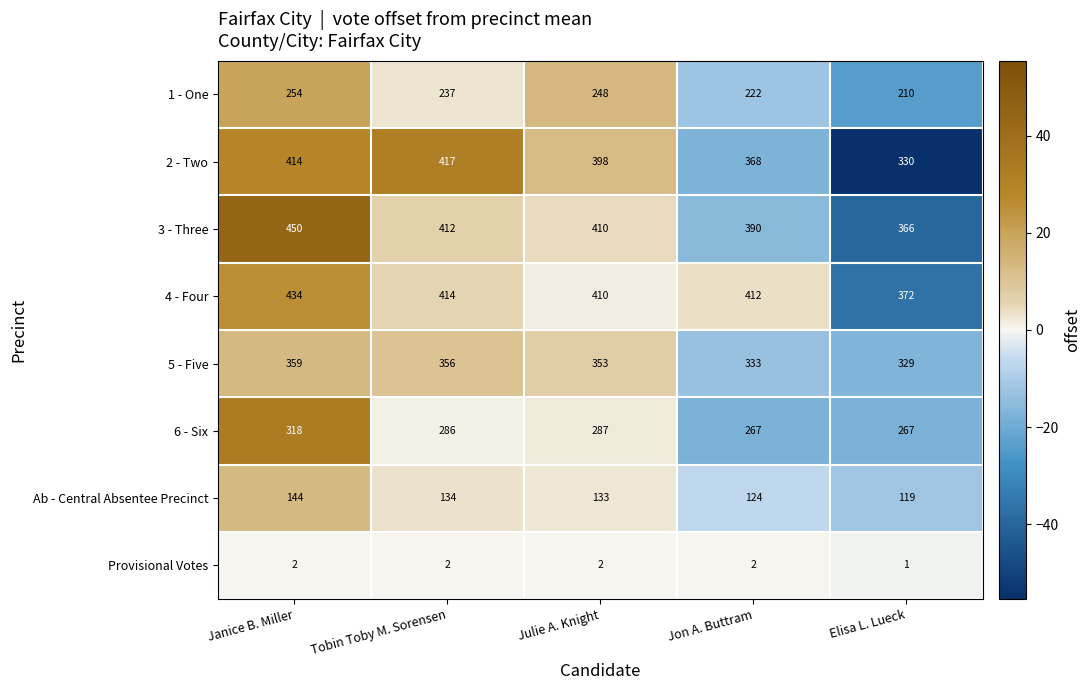

What is the sum of the 2 - Two values at Julie A. Knight and Janice B. Miller?

812